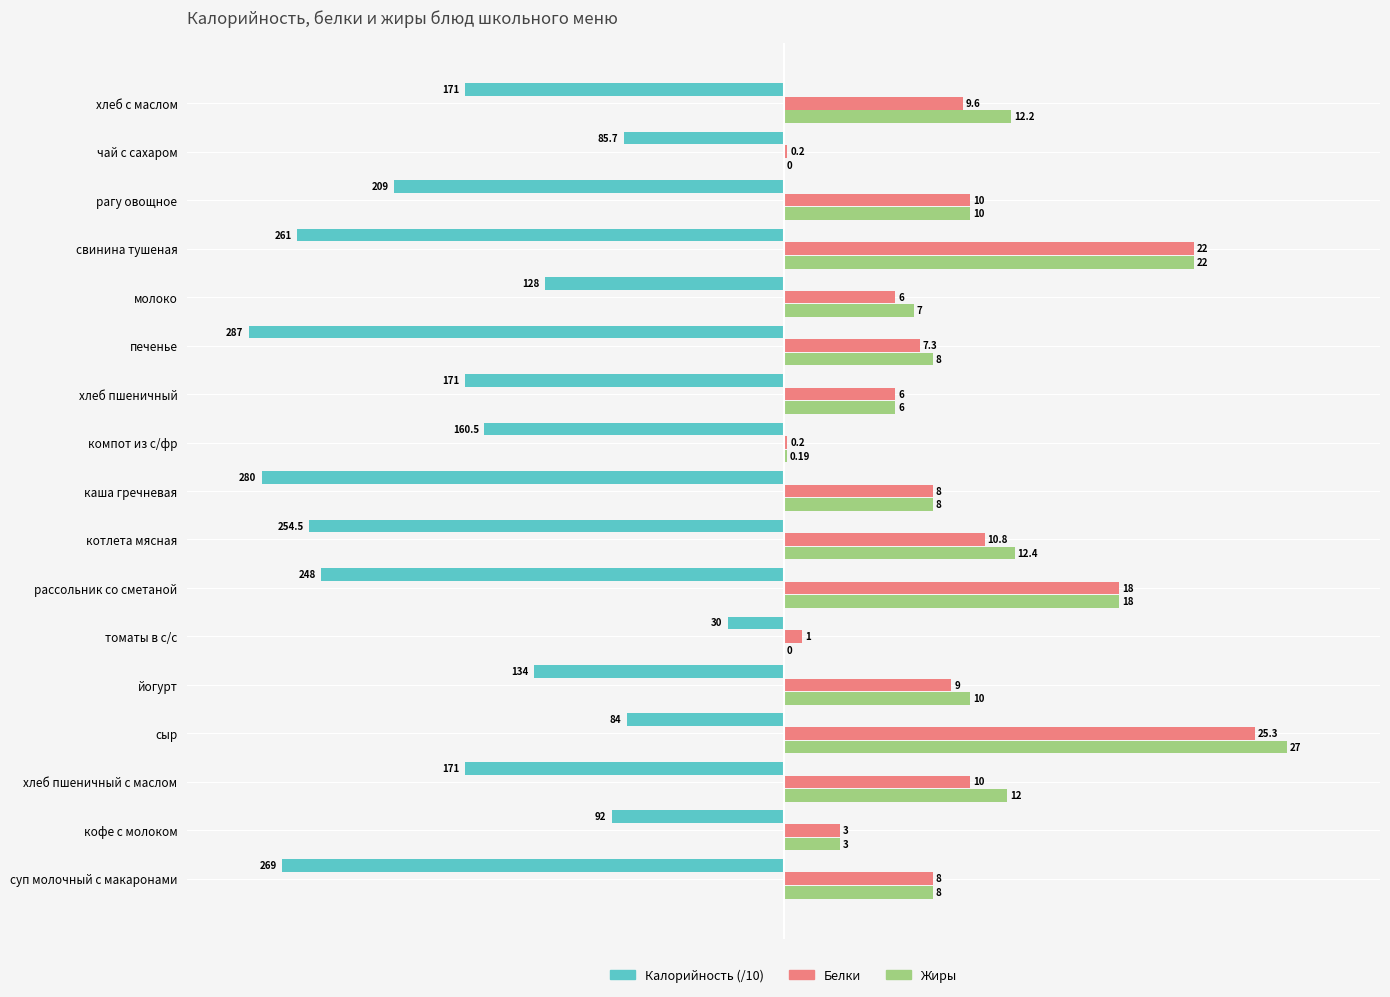

What is the greatest value displayed?

27.0